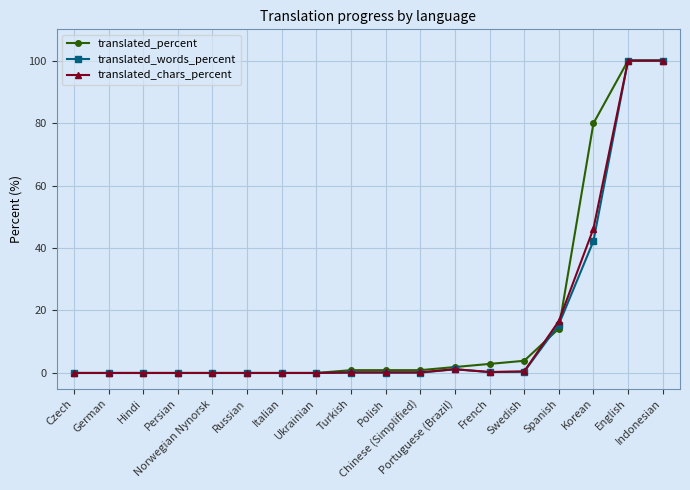

Is it true that translated_chars_percent equals 0.0 at Italian?

True